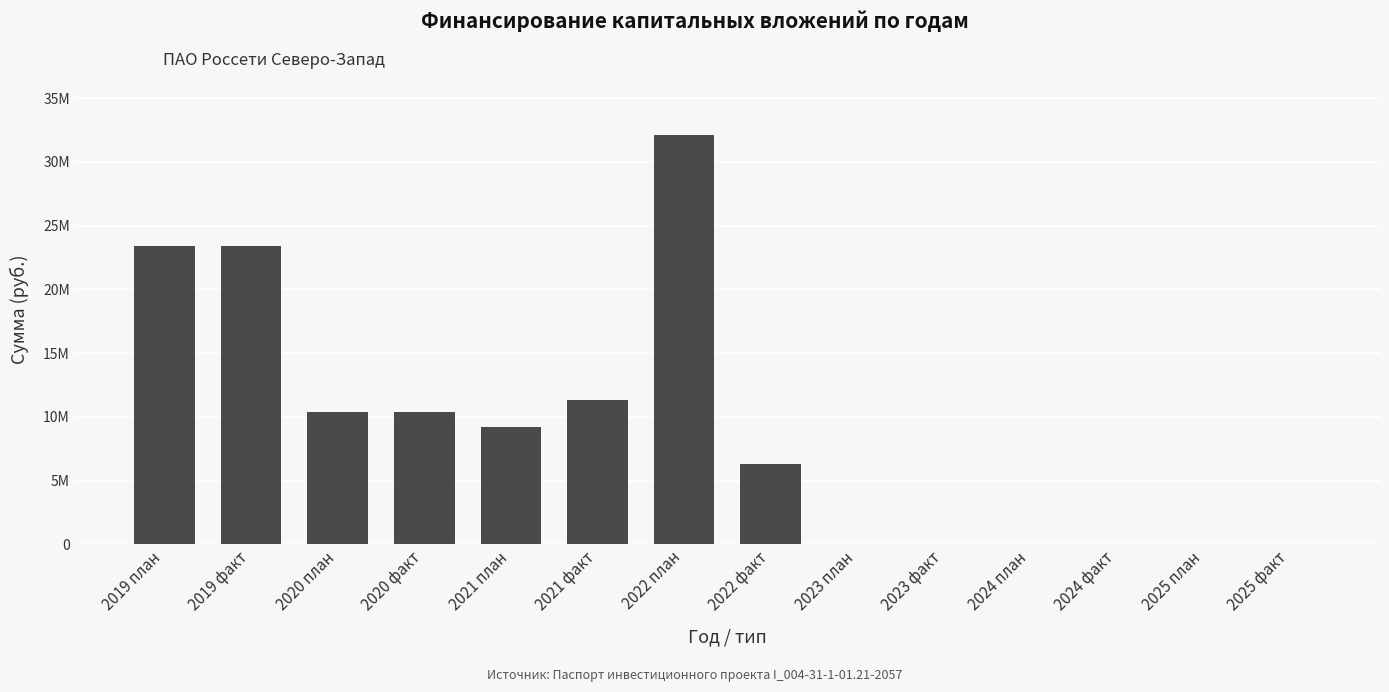

What is the change in value from 2019 факт to 2021 план?

-14180831